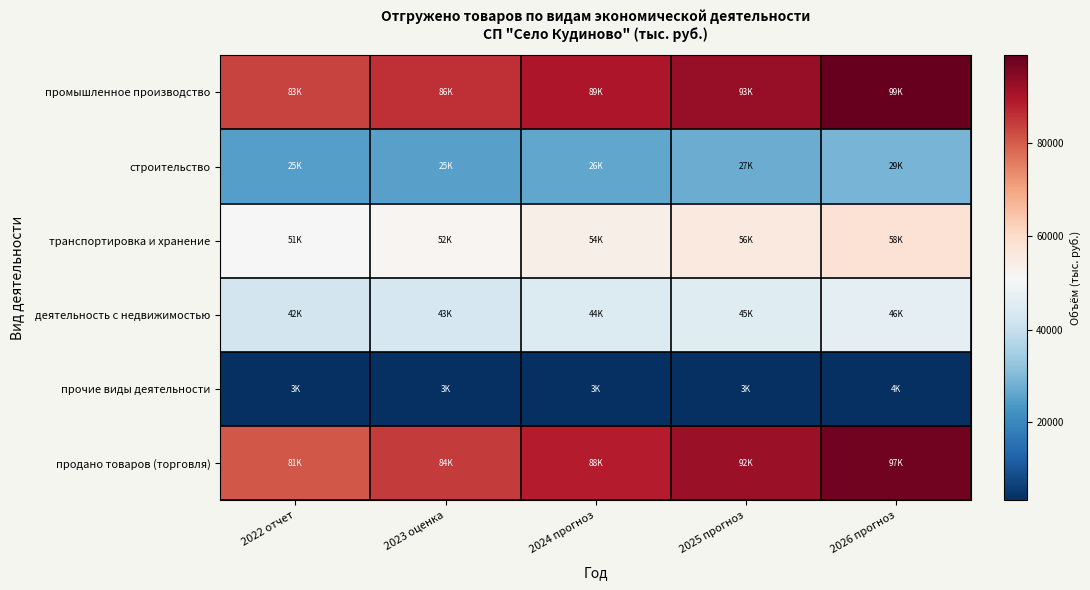

What is the difference between the highest and lowest values at 2026 прогноз?

95040.6